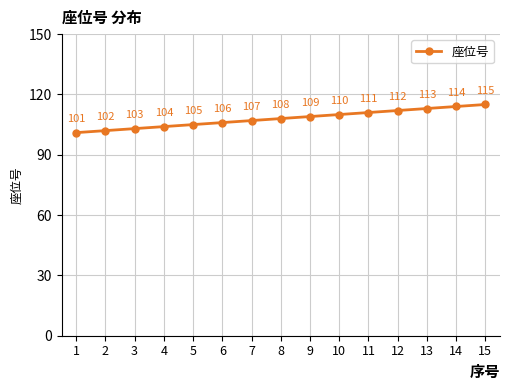

How many values are below 108?

7